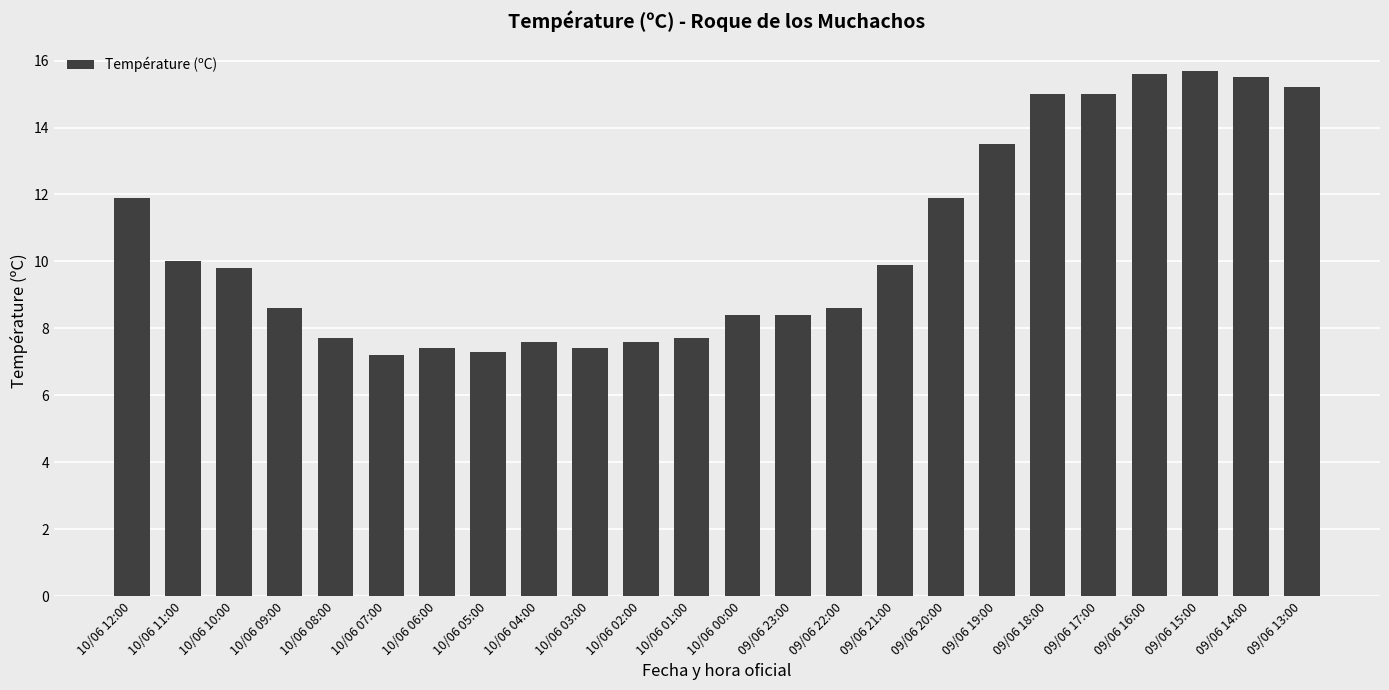

What is the label of the 14th bar from the right?

10/06 02:00